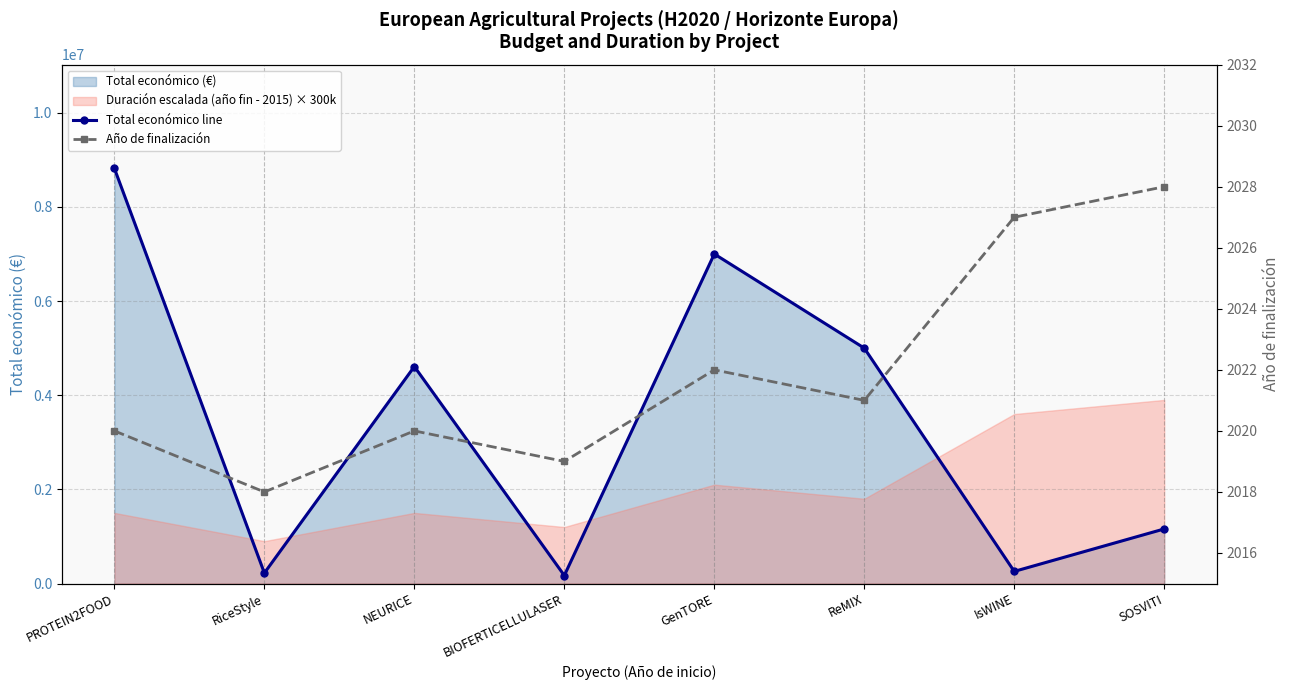

List the series in order of their peak value, lowest first.

Año de finalización, Total económico line